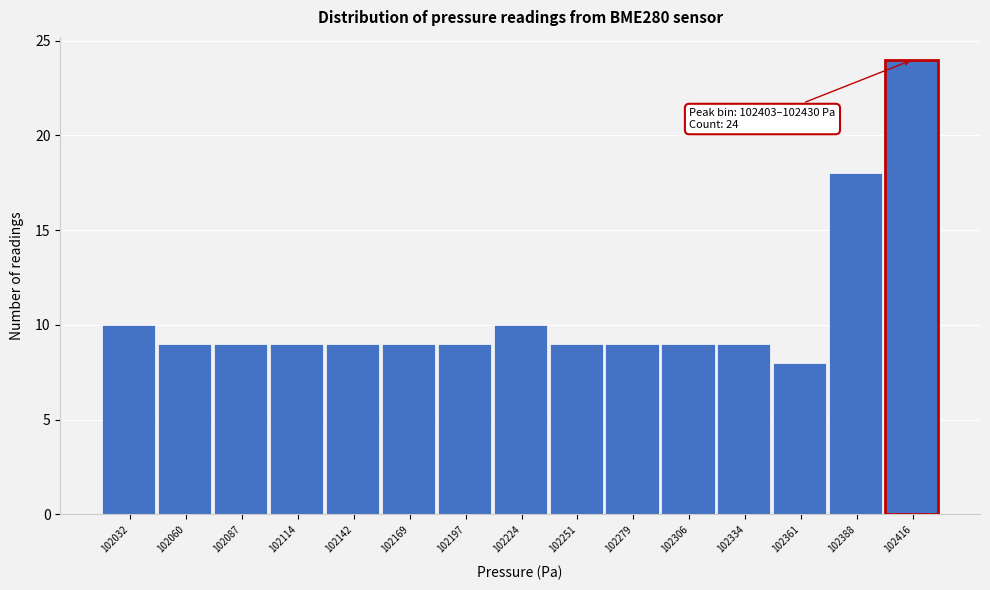

Which range on the x-axis has the tallest bar?

102405 to 102430